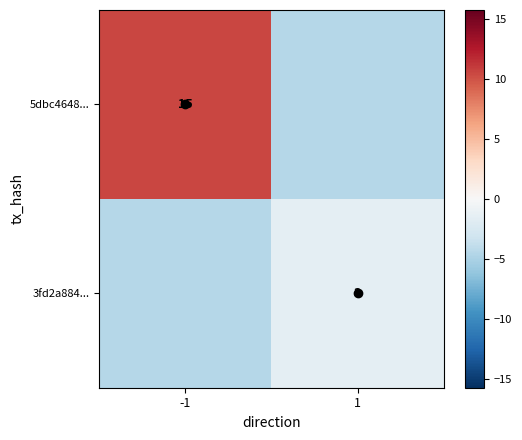

At 1, list the series in order from smallest to largest.

5dbc4648..., 3fd2a884...